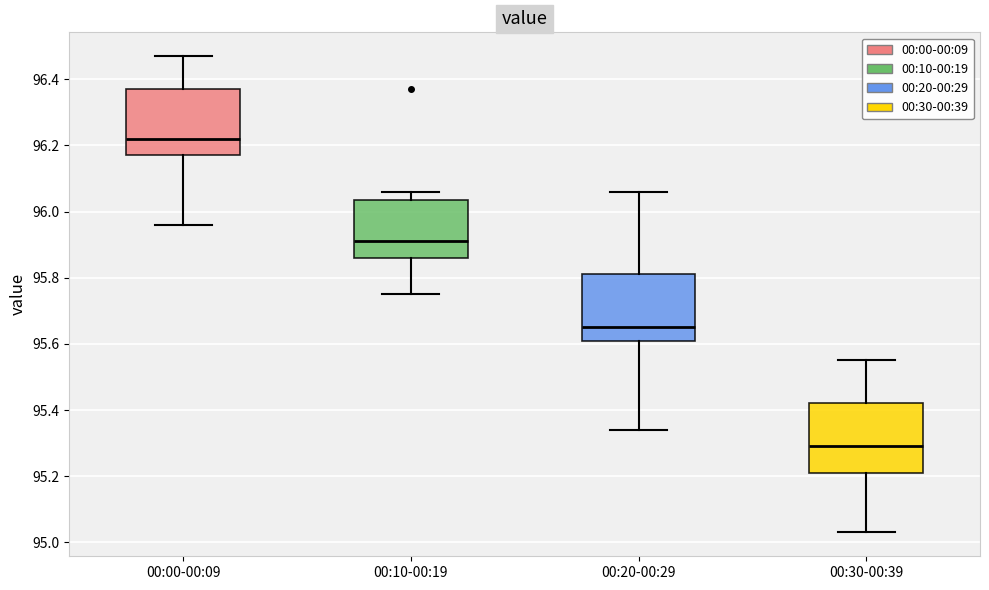

Which box has the lowest median line?

00:30-00:39